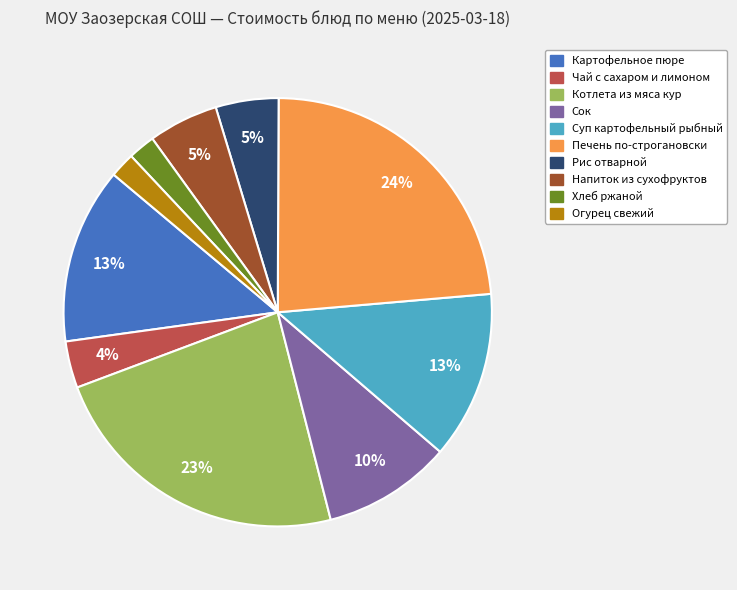

How many segments does this pie chart have?

10